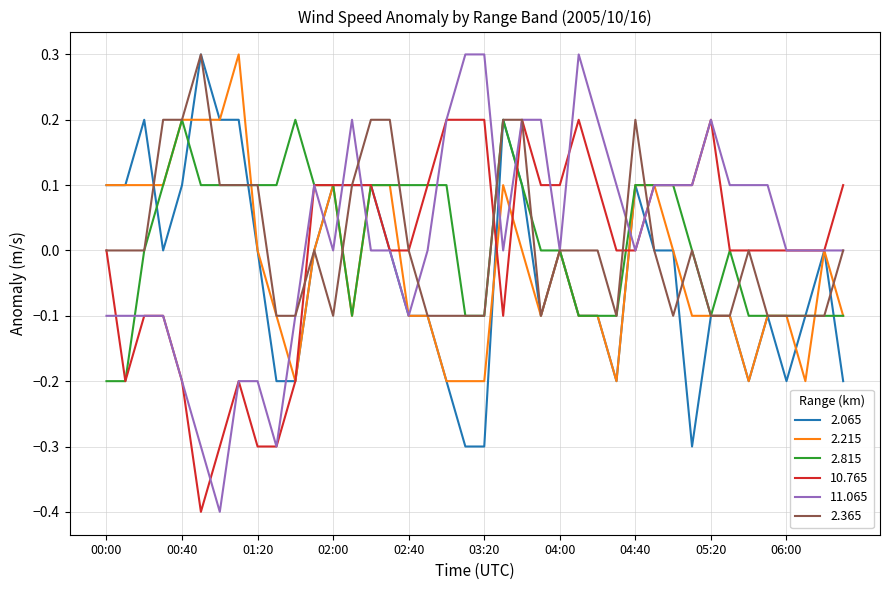

What is the highest value of the 2.365 series?

0.3